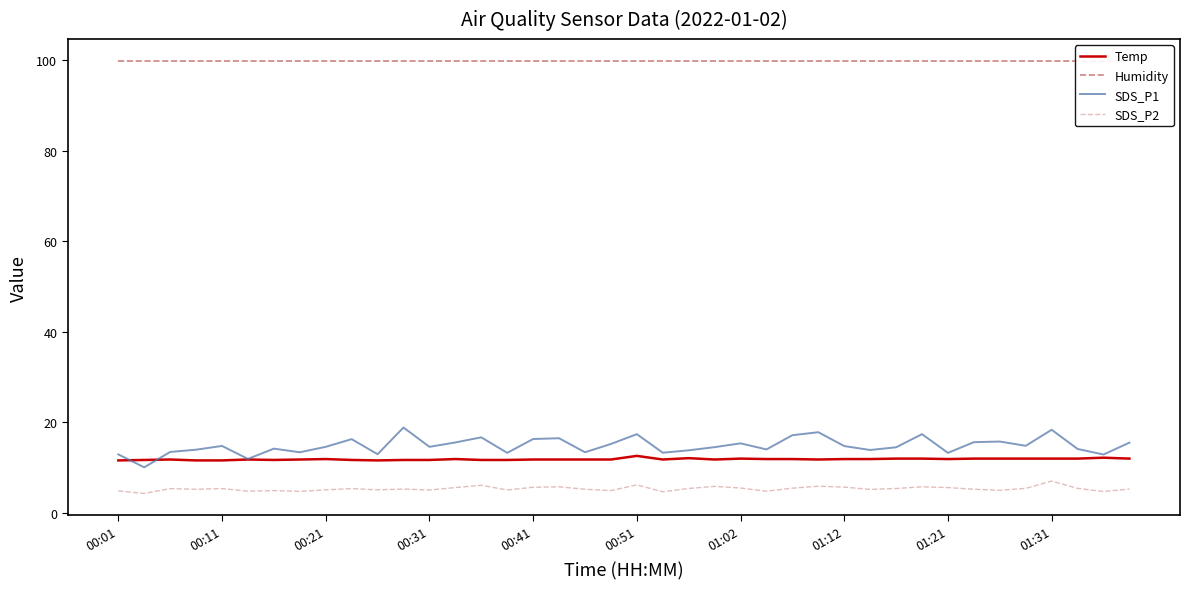

What is the difference between the maximum and minimum values in the Temp series?

1.0